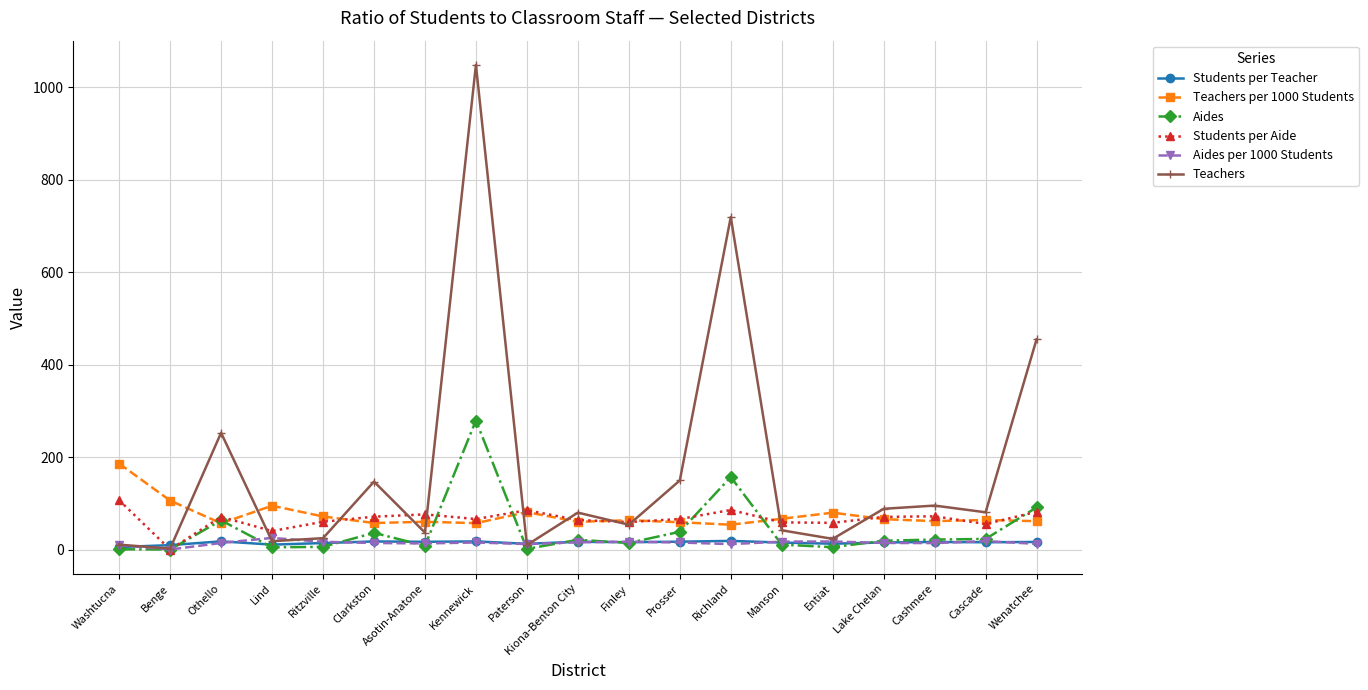

Does the chart have visible grid lines?

Yes